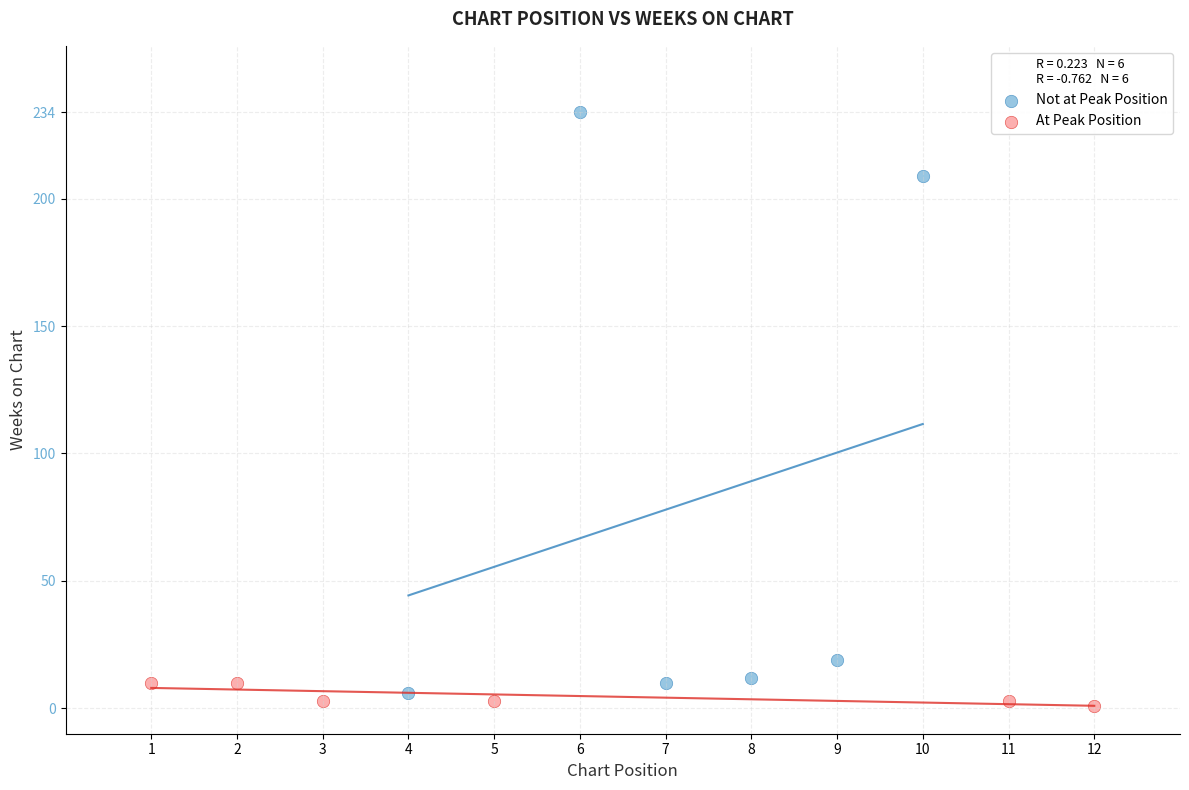

Which series has the largest Y range (max minus min)?

Not at Peak Position